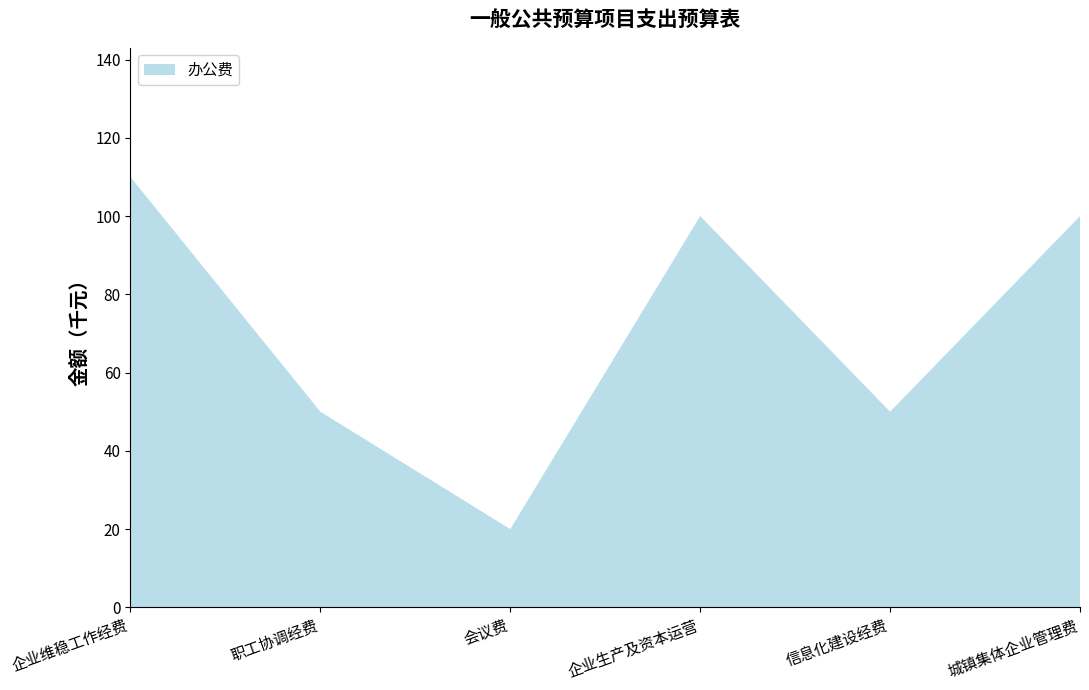

Reading right to left, list all the values displayed in this chart.

城镇集体企业管理费=100	信息化建设经费=50	企业生产及资本运营=100	会议费=20	职工协调经费=50	企业维稳工作经费=110